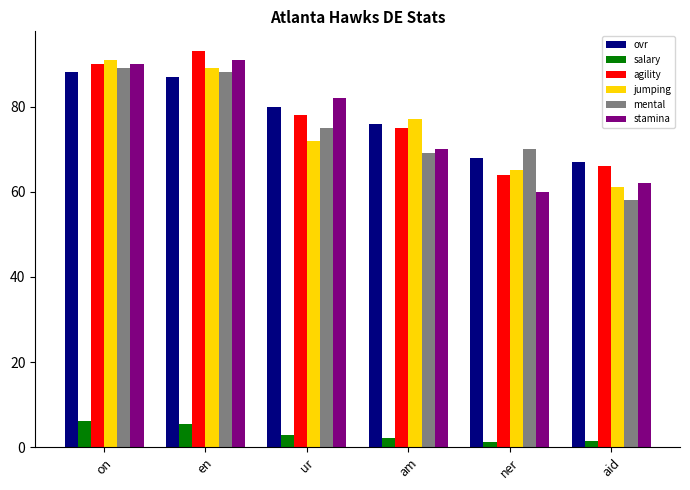

At how many categories does at least one series exceed 31?

6